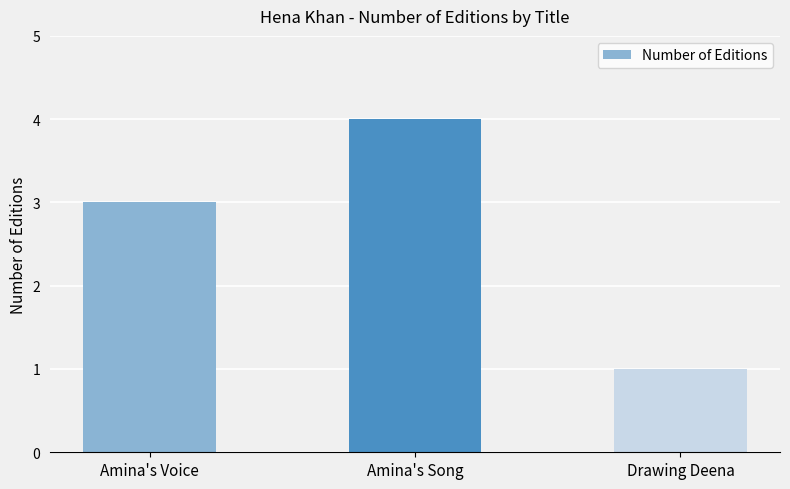

Is it true that the value at Drawing Deena is 1?

True